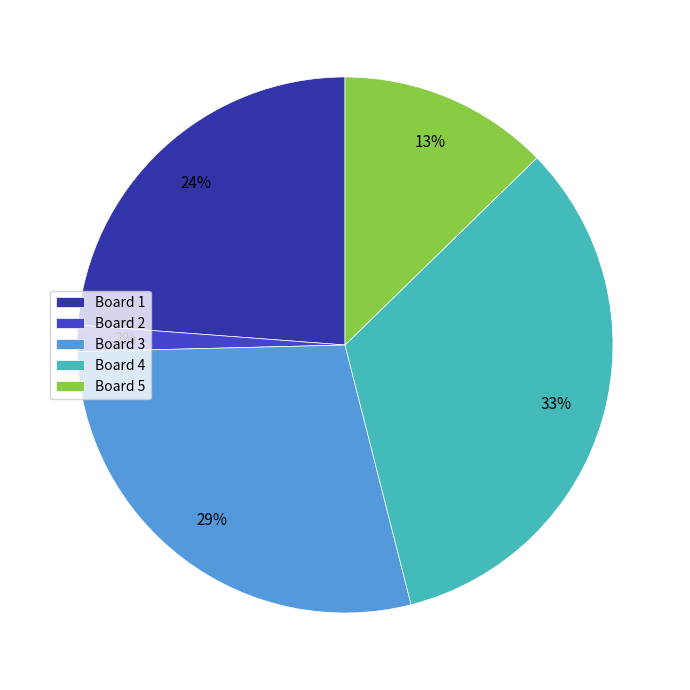

The Board 1 slice represents 24% of the pie. True or false?

True